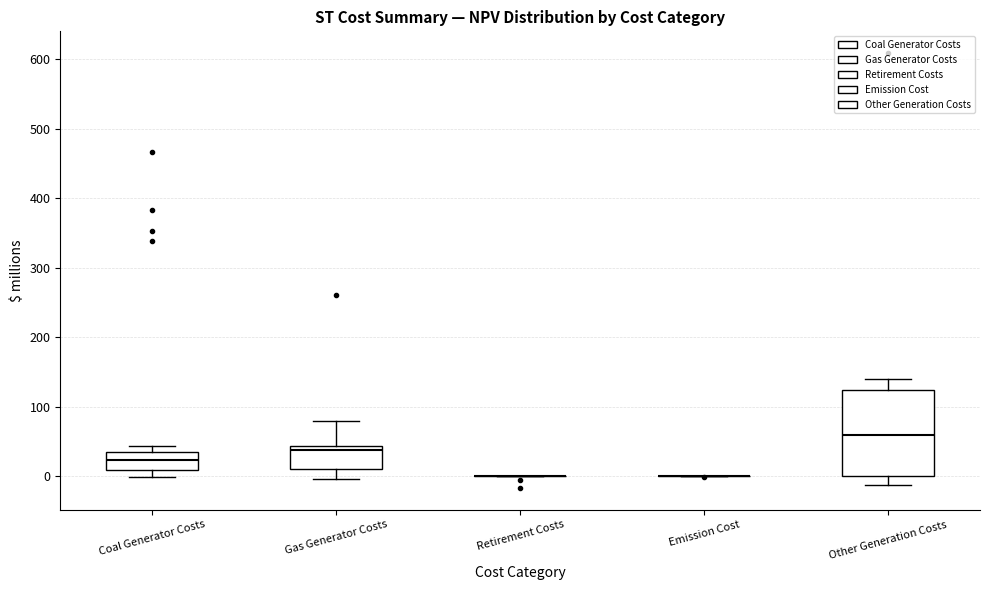

Reading left to right, read every box against the y-axis: the position of its median line, the range the box covers, and the ends of its whiskers. The values are not printed on the chart, so give them approximately, as read against the axis.

Coal Generator Costs: median 20, box 10 to 30, whiskers 0 to 40
Gas Generator Costs: median 40 (just below the box's upper edge), box 10 to 40, whiskers 0 to 80
Retirement Costs: box collapsed to a line at 0, whiskers 0 to 0
Emission Cost: box collapsed to a line at 0, whiskers 0 to 0
Other Generation Costs: median 60, box 0 to 120, whiskers -10 to 140